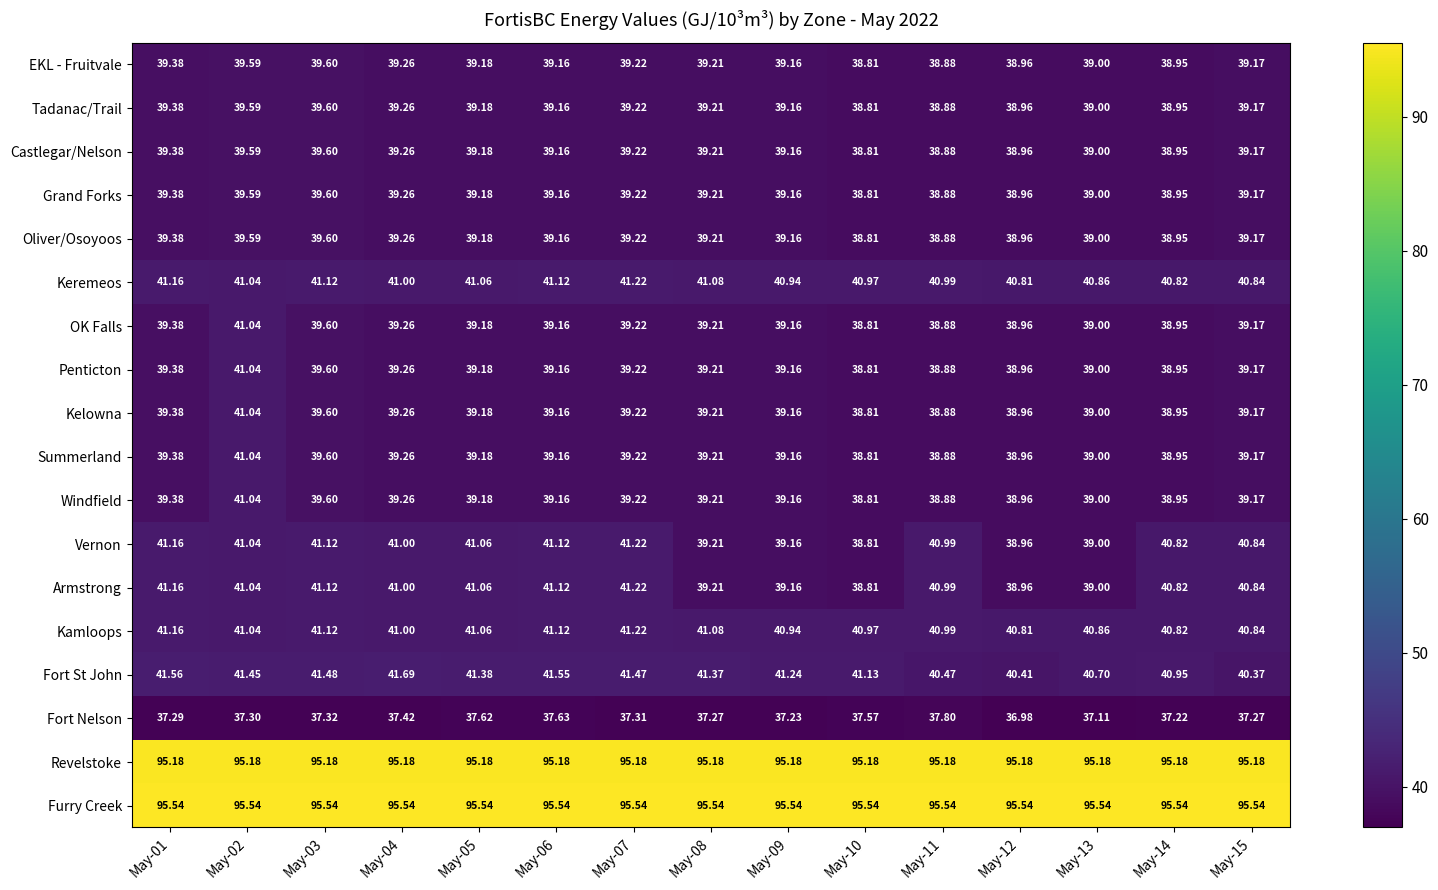

Which series changed the most between May-05 and May-14?

Fort St John